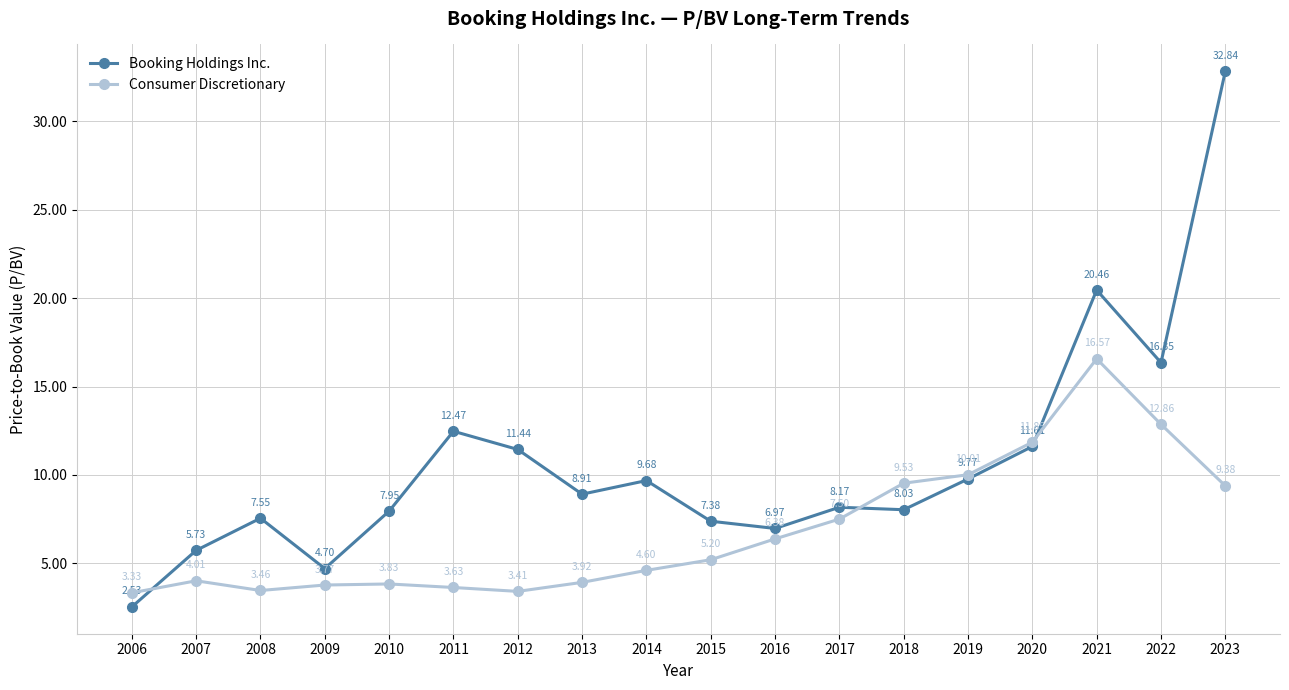

At which category is the sum across all series the highest?

2023